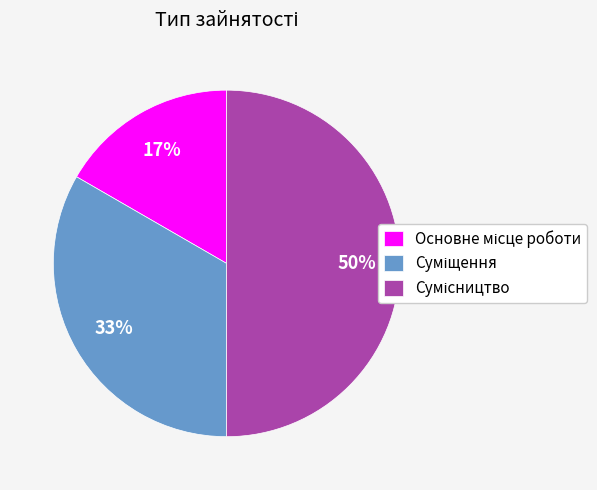

To the nearest percent, what is the difference between the largest and smallest slice percentages?

33%